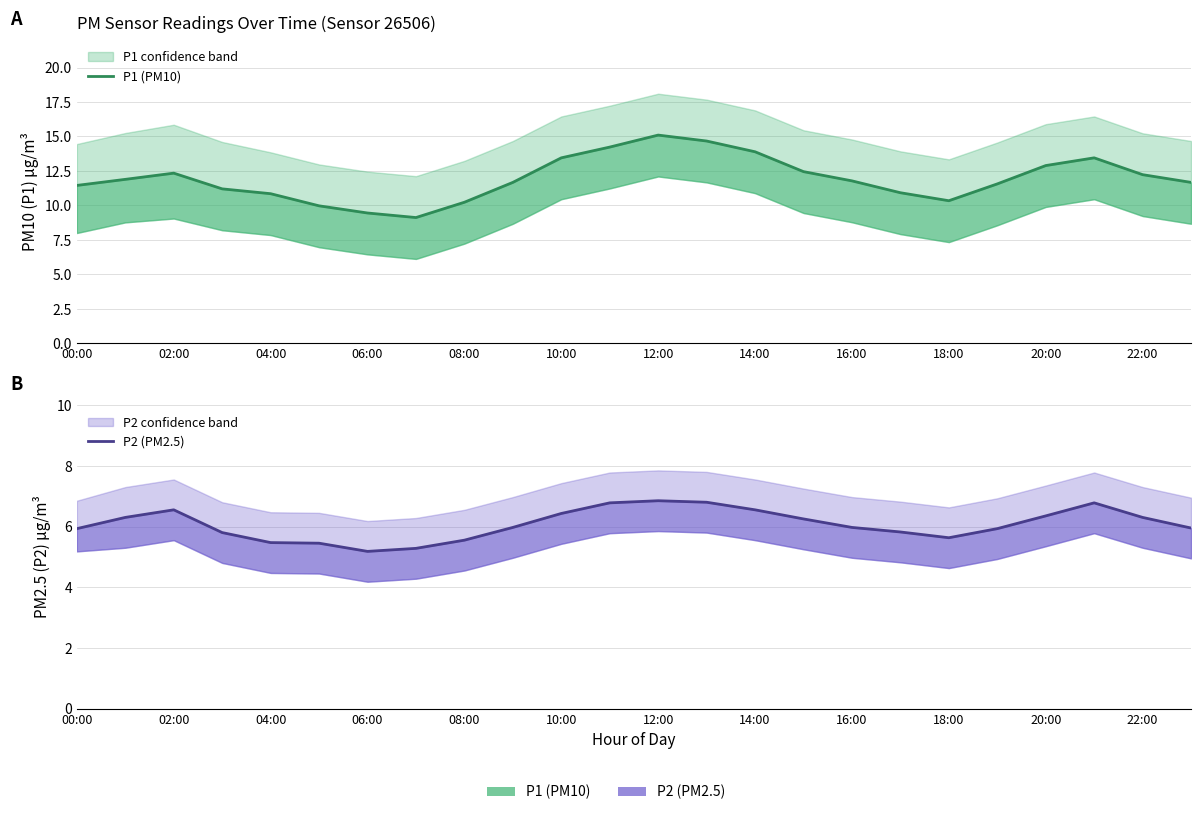

List the series in order of their overall mean, lowest first.

P2 (PM2.5), P1 (PM10)